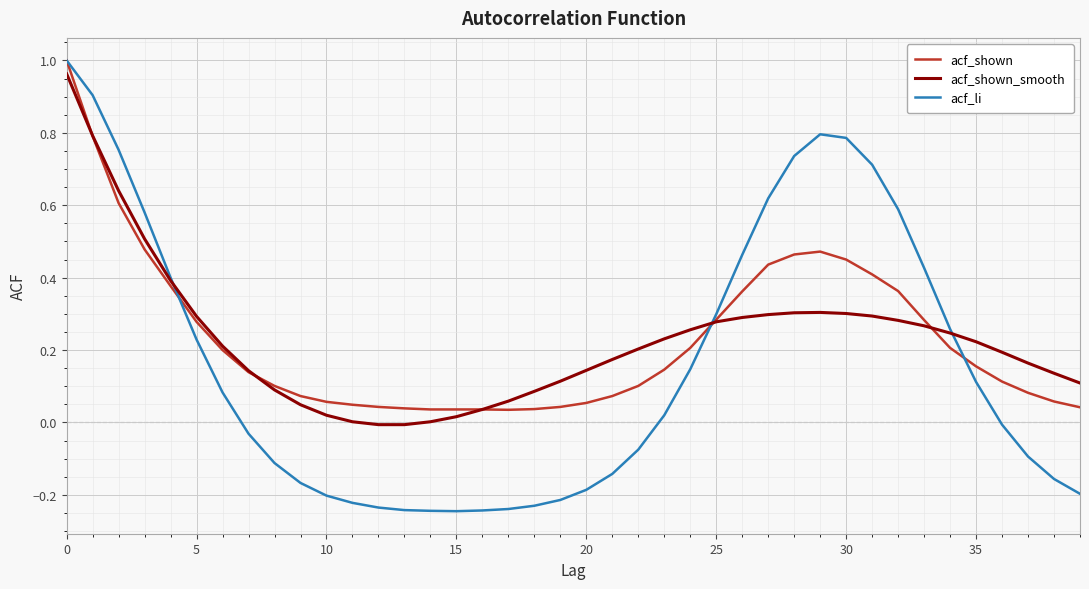

Which series has the largest range (max minus min)?

acf_li